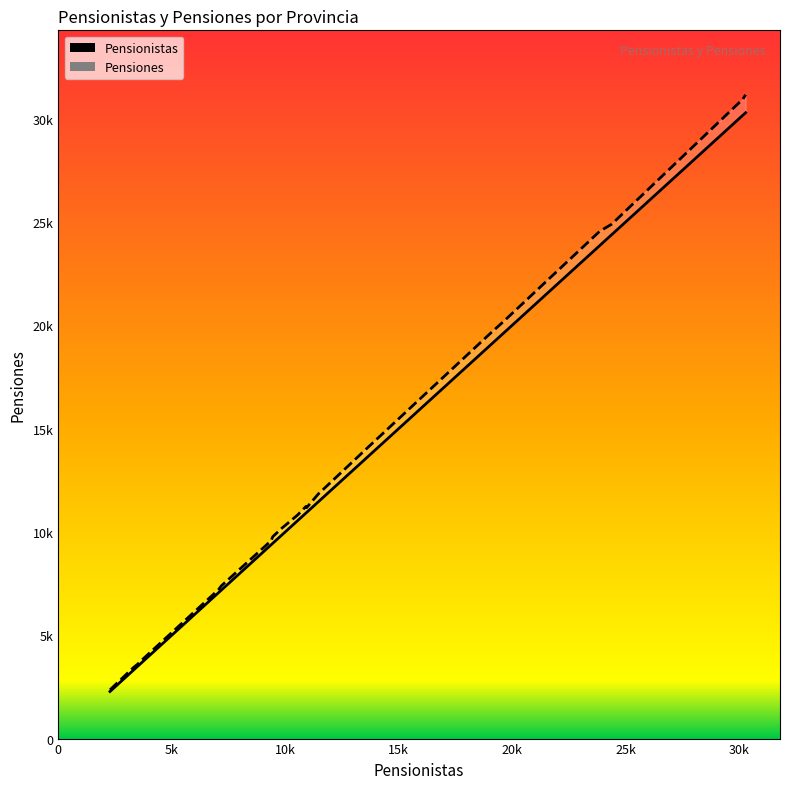

Which series has the largest range (max minus min)?

Pensiones